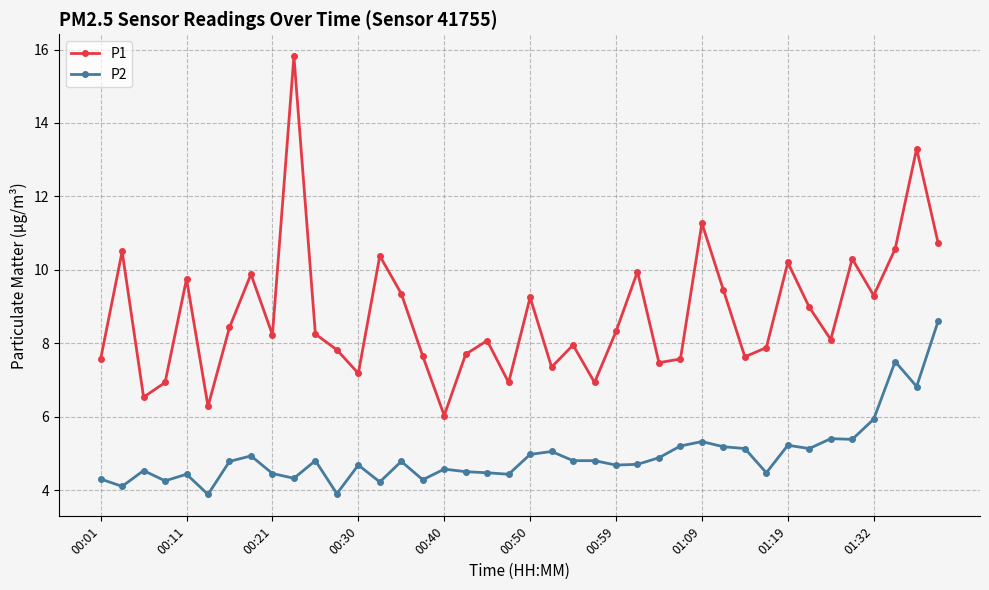

What is the sum of all P1 values?

351.8